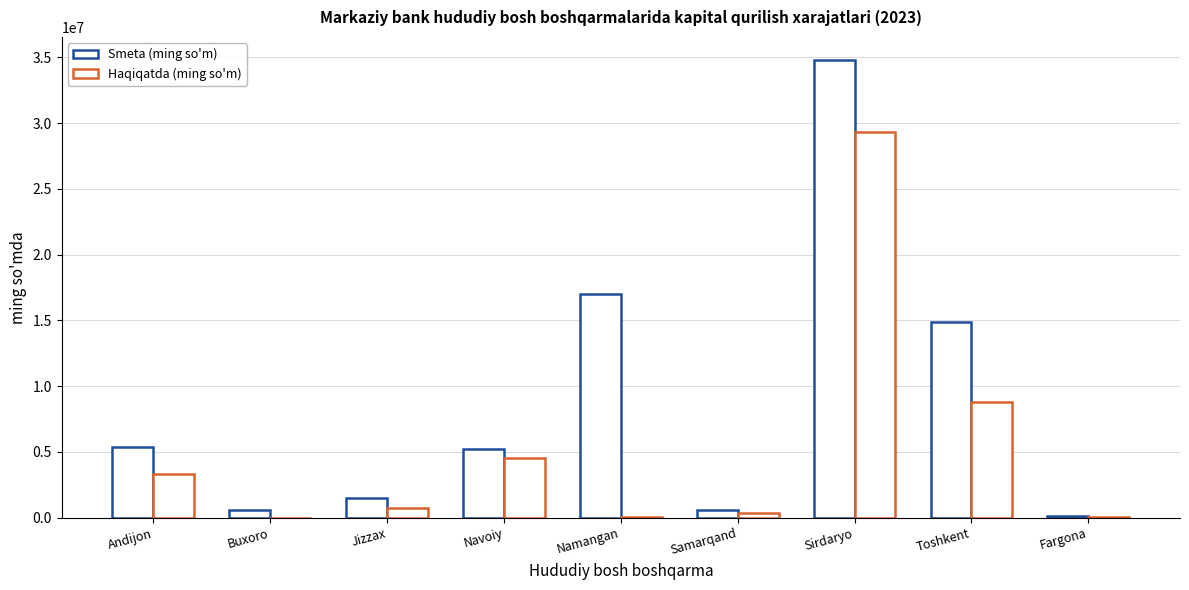

The value of Haqiqatda (ming so'm) at Fargona is 5738.9. True or false?

False